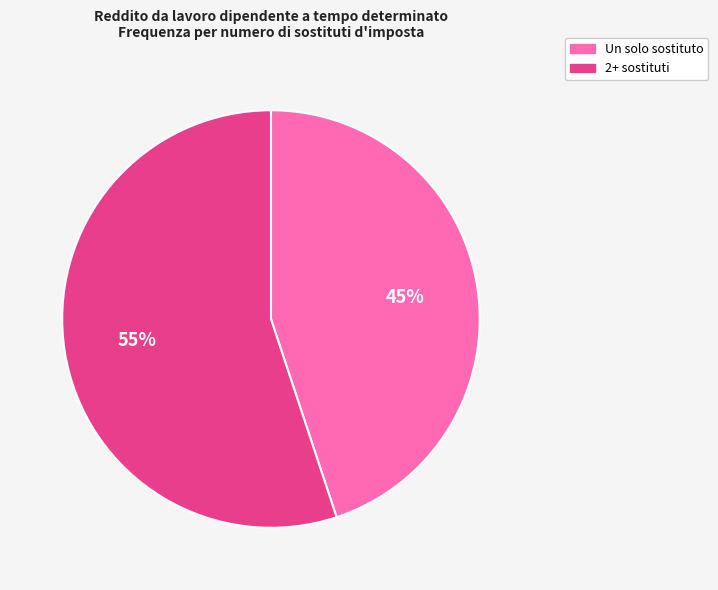

Approximately how many times larger is the value at Un solo sostituto compared to 2+ sostituti?

0.8